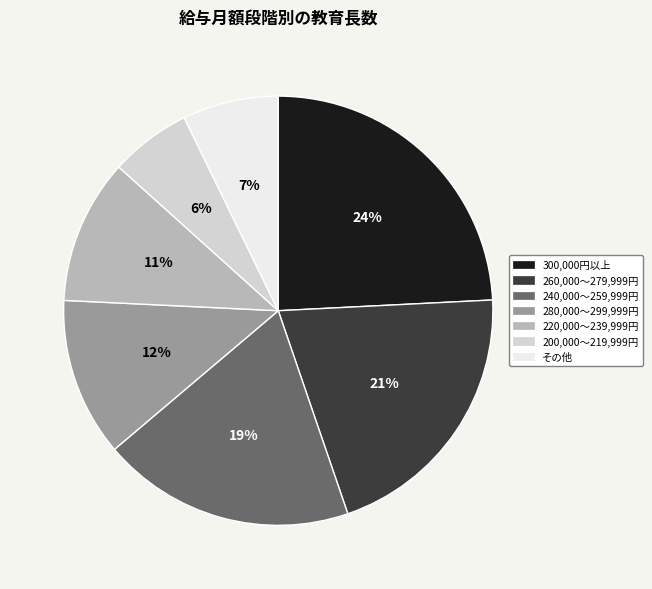

To the nearest percent, what is the difference between the largest and smallest slice percentages?

18%